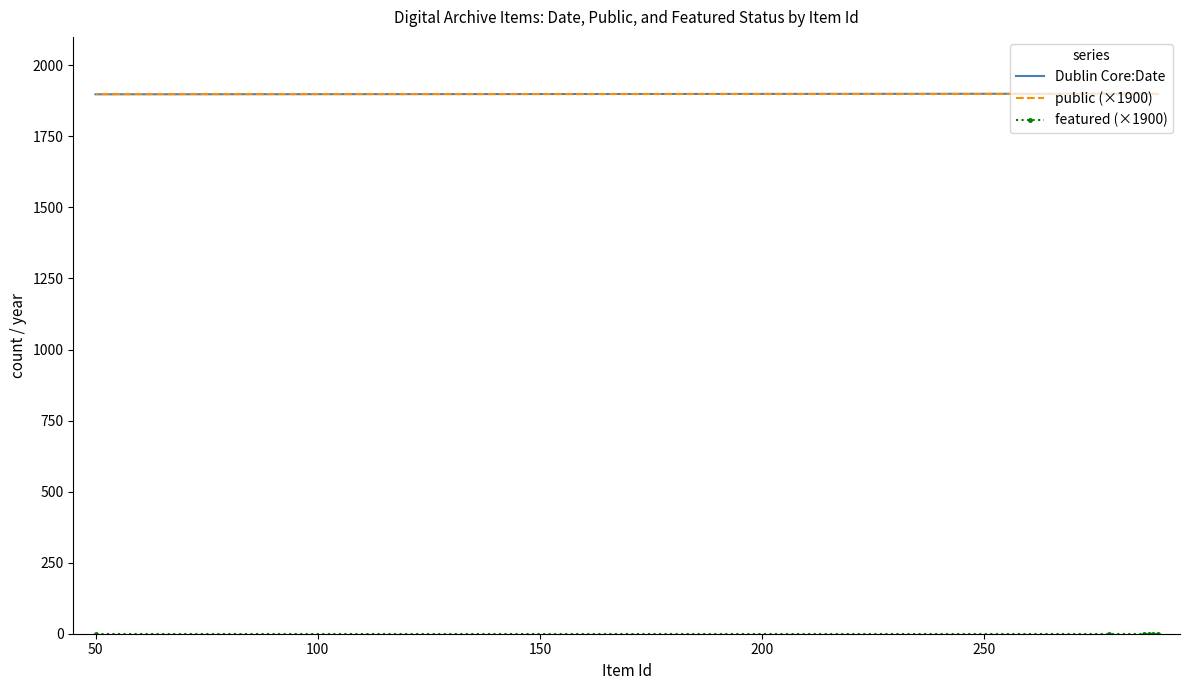

True or false: public (×1900) has more than 0 interior local peaks.

False